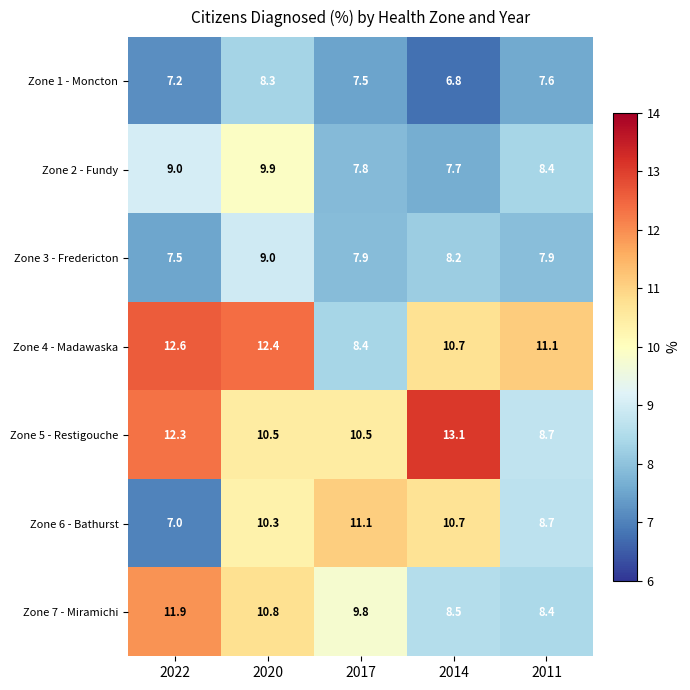

Which series has the widest spread of values?

Zone 5 - Restigouche